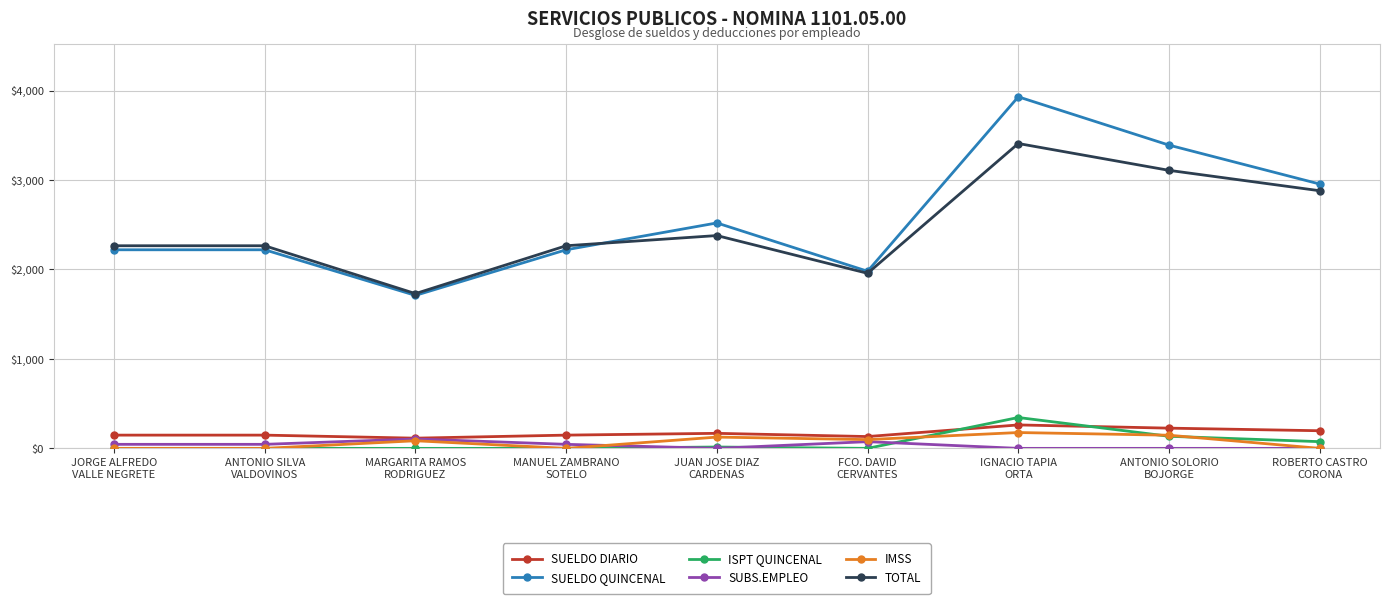

Which series has the largest range (max minus min)?

SUELDO QUINCENAL